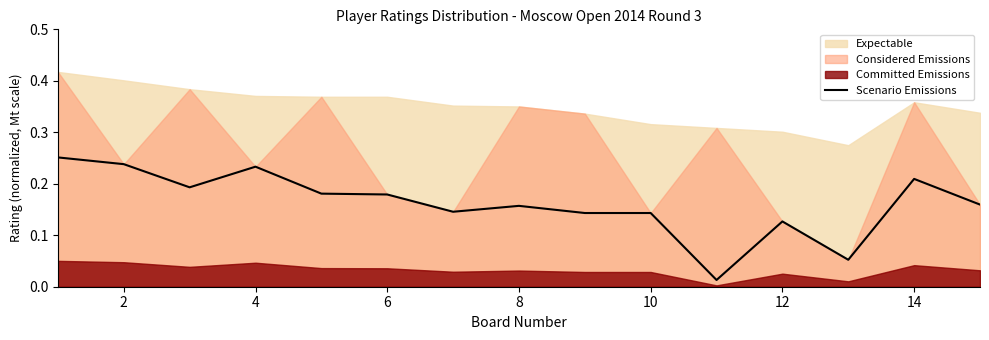

Is it true that Scenario Emissions equals 0.2 at 12?

False